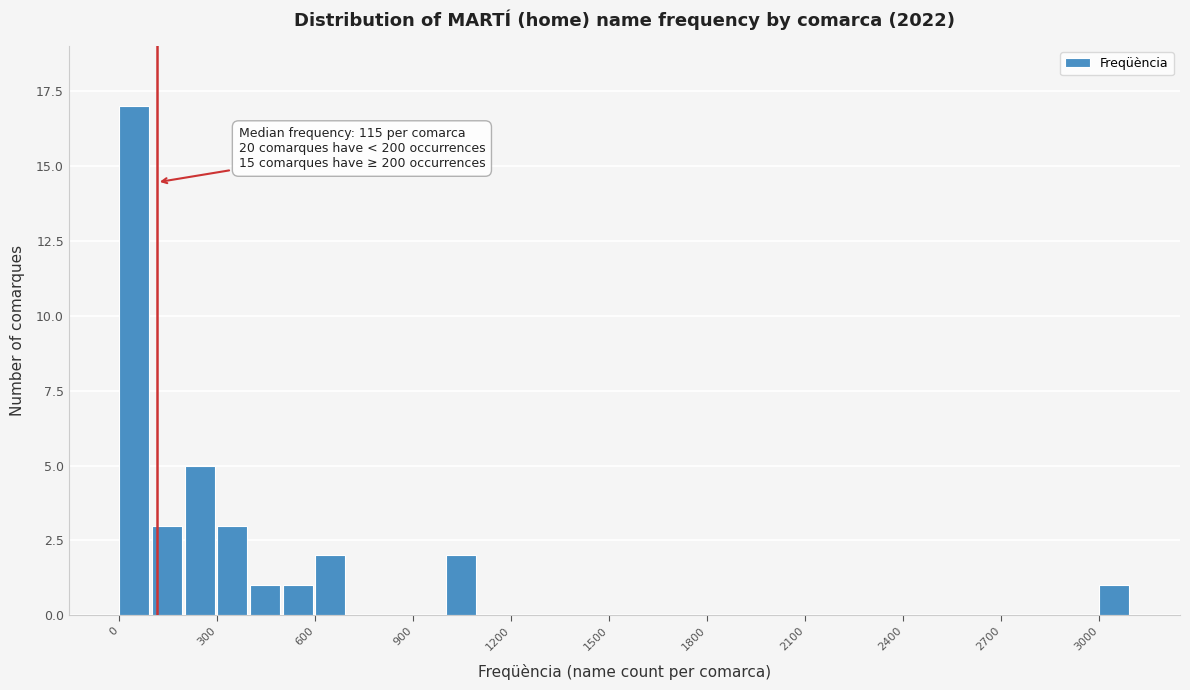

Around what value on the x-axis is the tallest bar? Give the approximate position of its centre, as read against the axis.

50